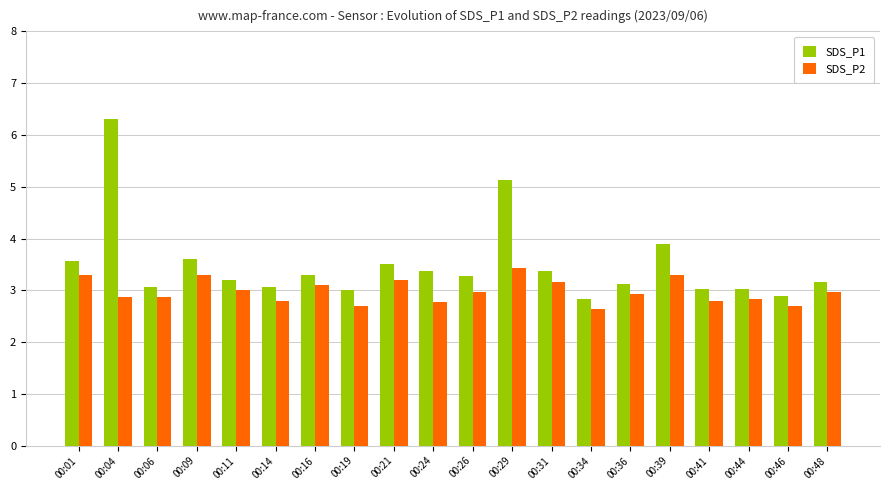

What is the highest value of the SDS_P2 series?

3.4